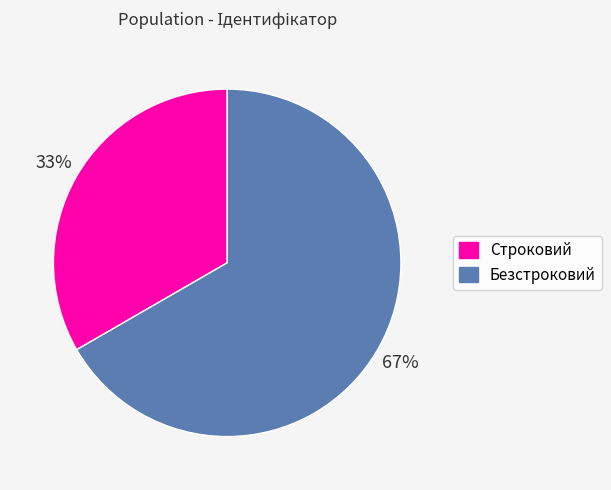

Is it true that Безстроковий is 67% of the pie?

True